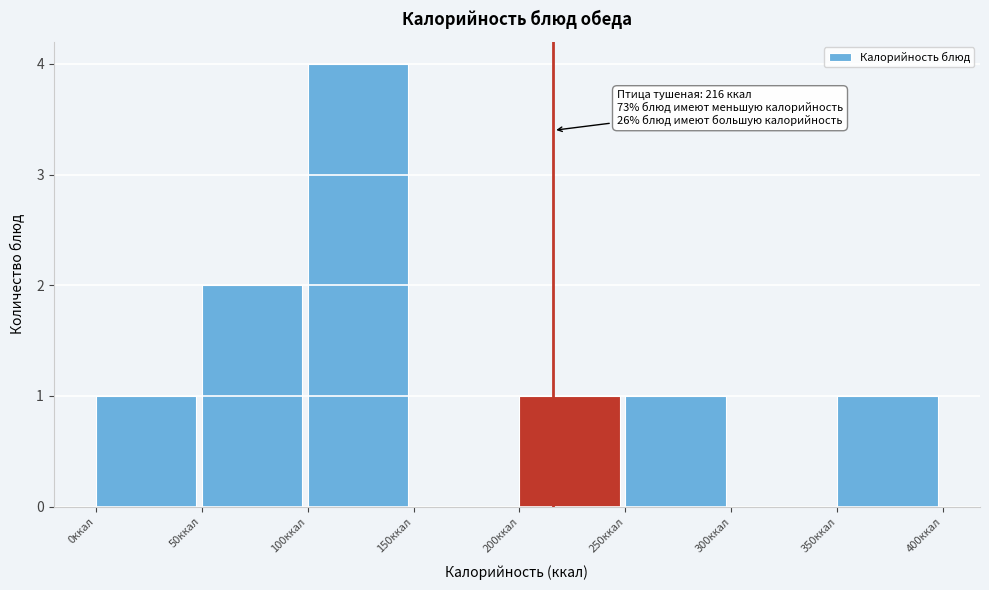

Which range on the x-axis has the tallest bar?

100 to 150